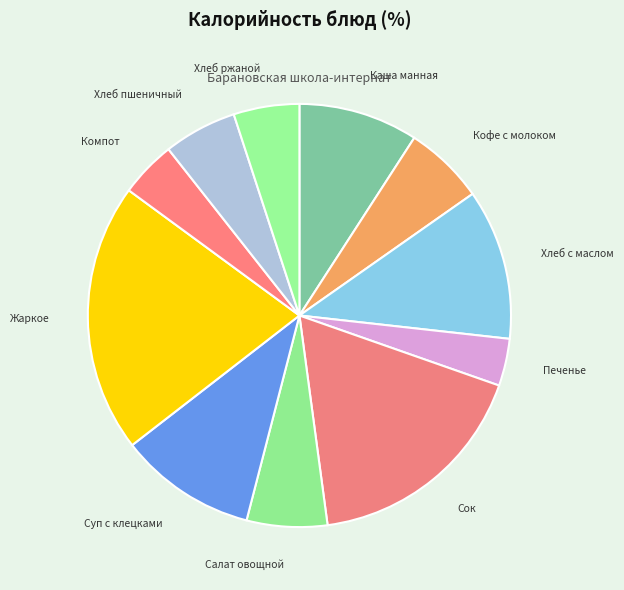

Is there a majority slice in this chart?

No